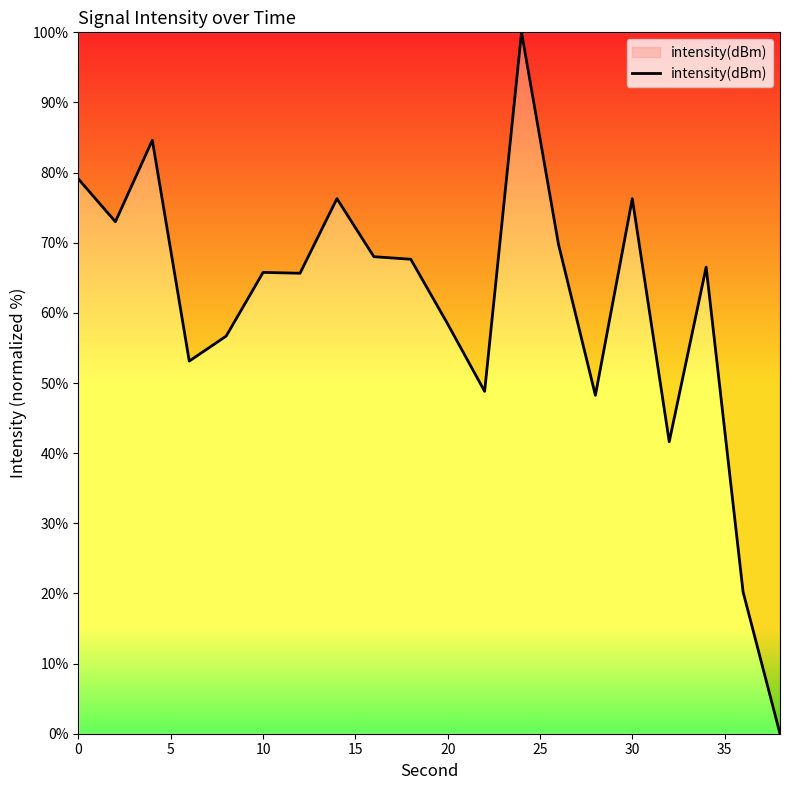

What is the greatest value displayed?

100.0